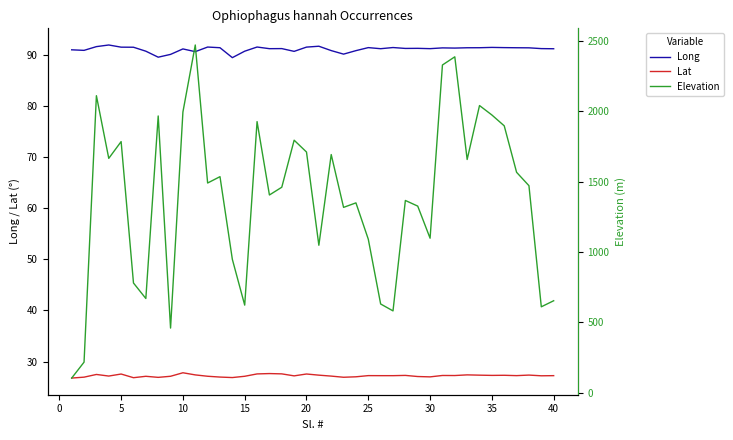

The Lat series shows 27.3 at 35. True or false?

True